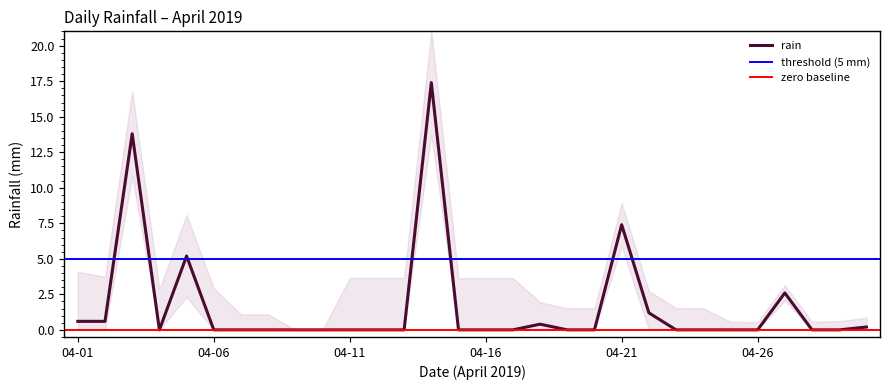

What is the difference between the maximum and minimum values?

17.4